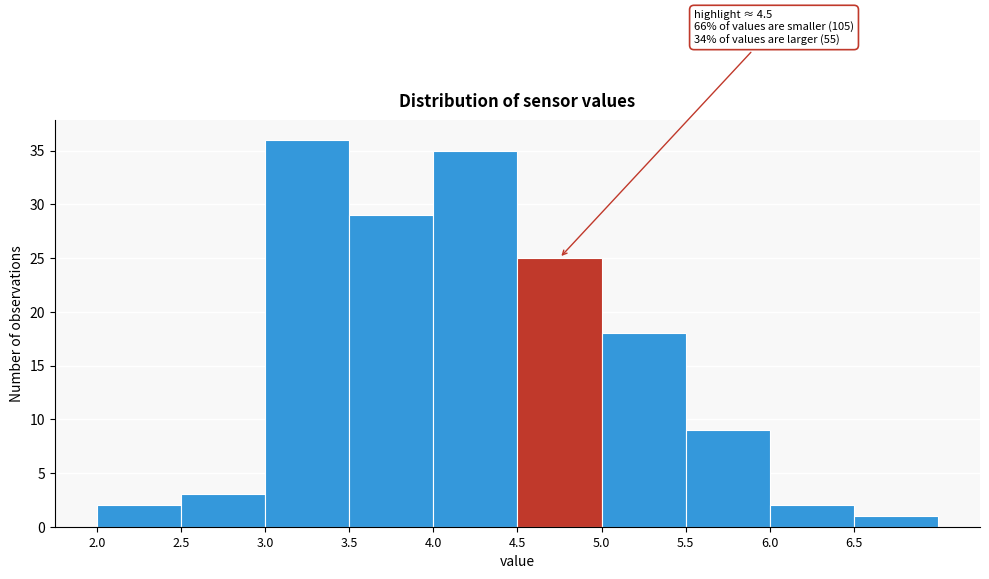

Which range on the x-axis has the tallest bar?

3.0 to 3.5